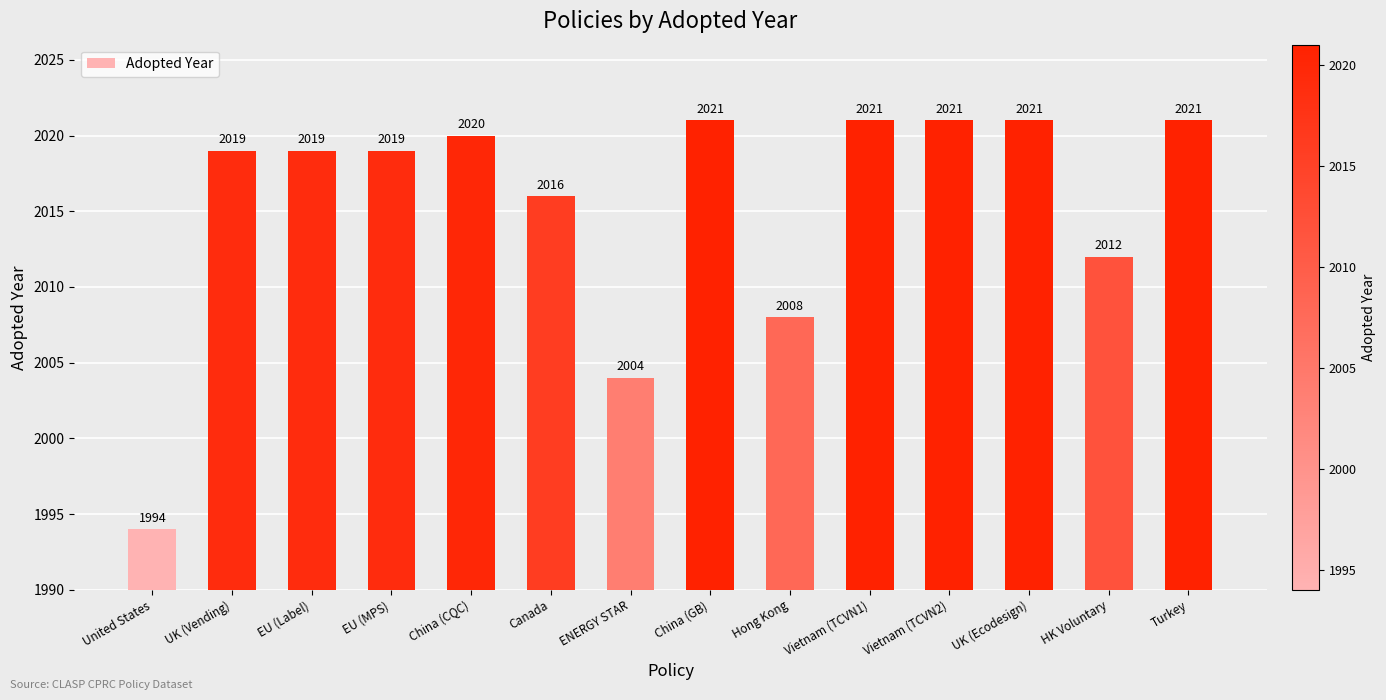

What is the difference between the maximum and minimum values?

27